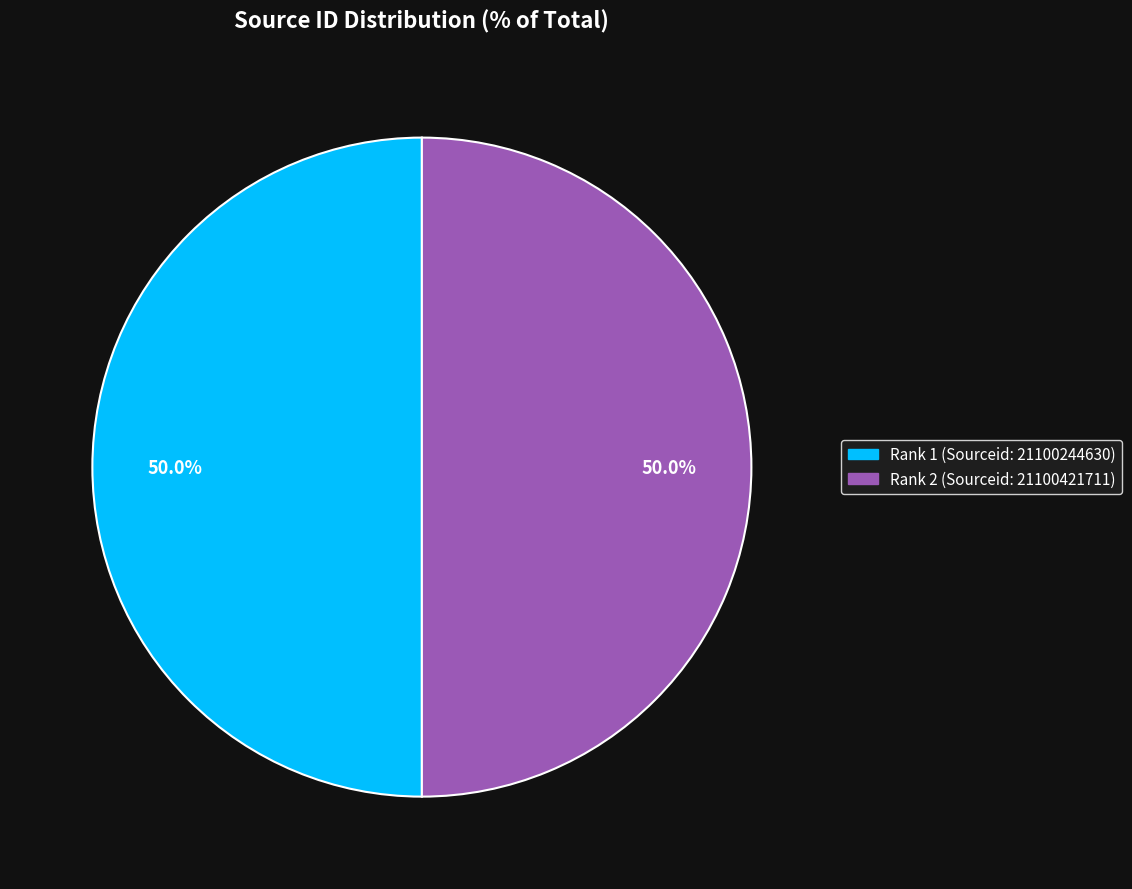

To the nearest percent, what is the average slice percentage?

50%